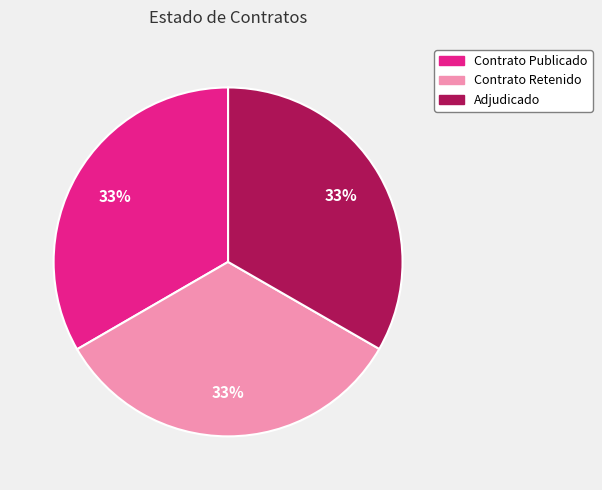

To the nearest percent, what is the average slice percentage?

33%